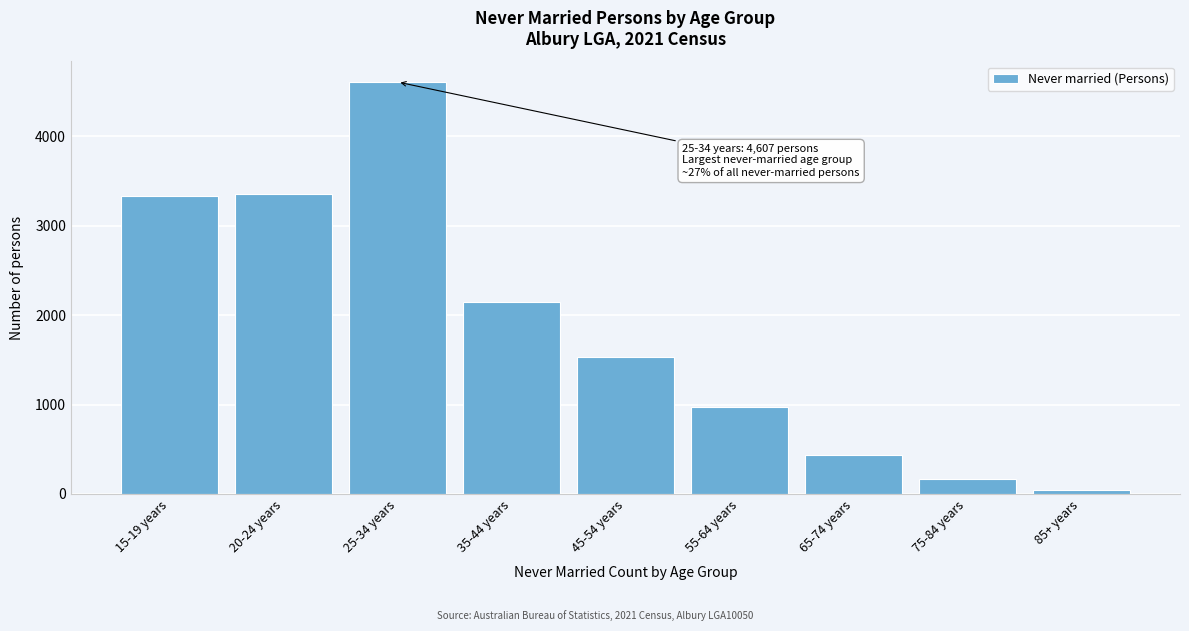

Reading left to right, transcribe all the data shown in this chart.

15-19 years=3334	20-24 years=3360	25-34 years=4607	35-44 years=2149	45-54 years=1535	55-64 years=970	65-74 years=437	75-84 years=163	85+ years=45